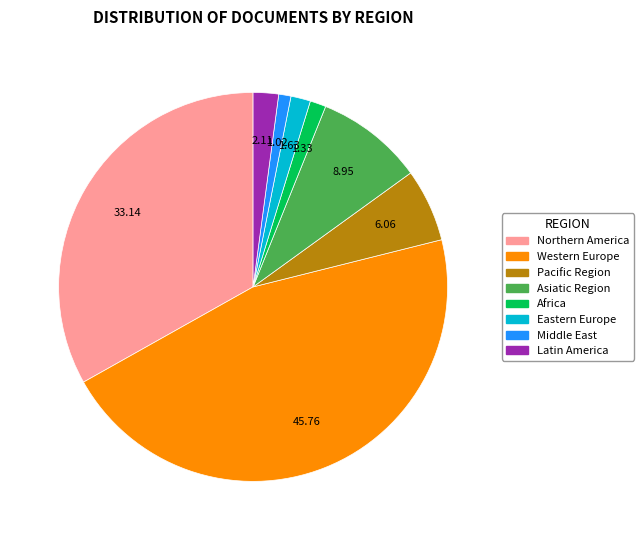

Count the number of slices in the pie.

8